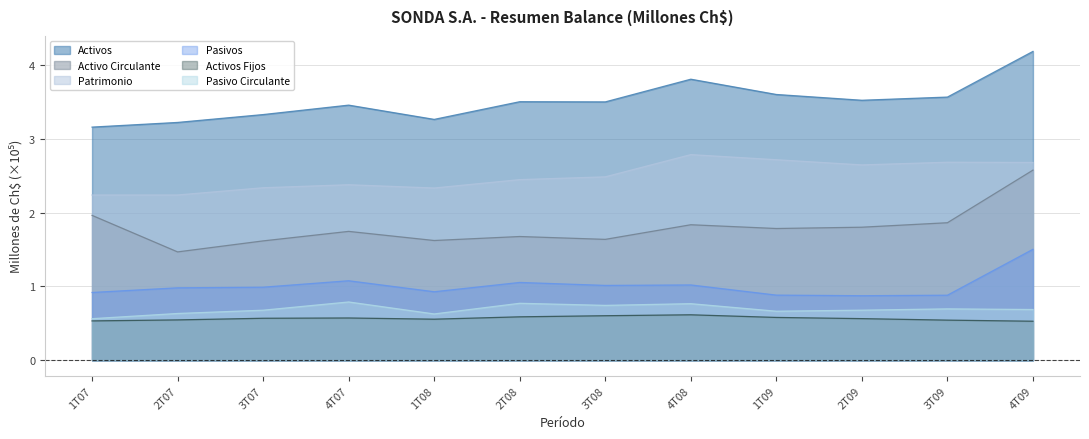

How many interior local peaks does the Patrimonio series have?

3